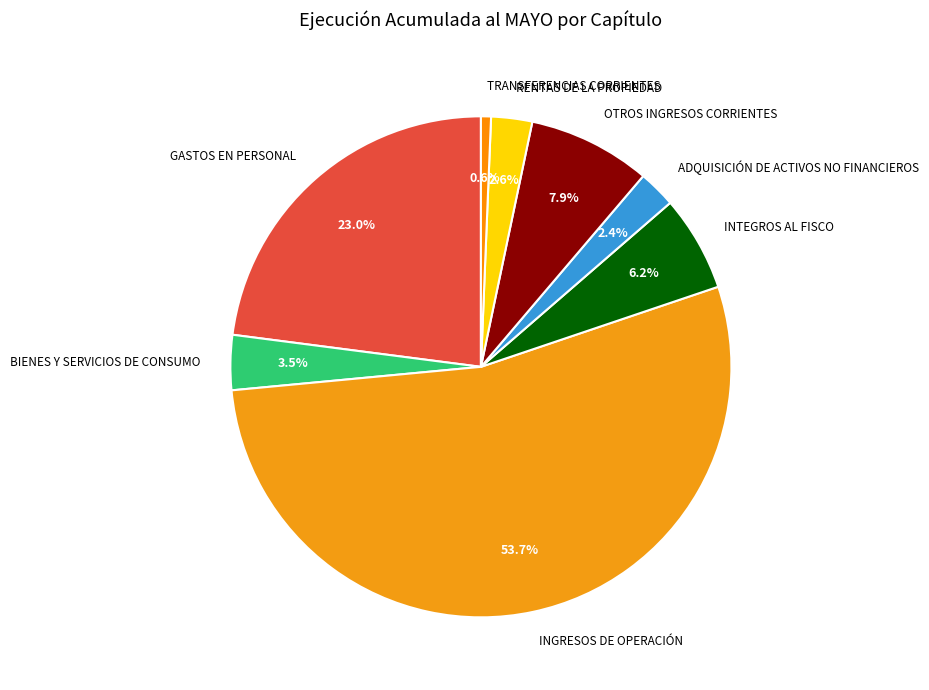

To the nearest percent, what portion does ADQUISICIÓN DE ACTIVOS NO FINANCIEROS represent?

2%